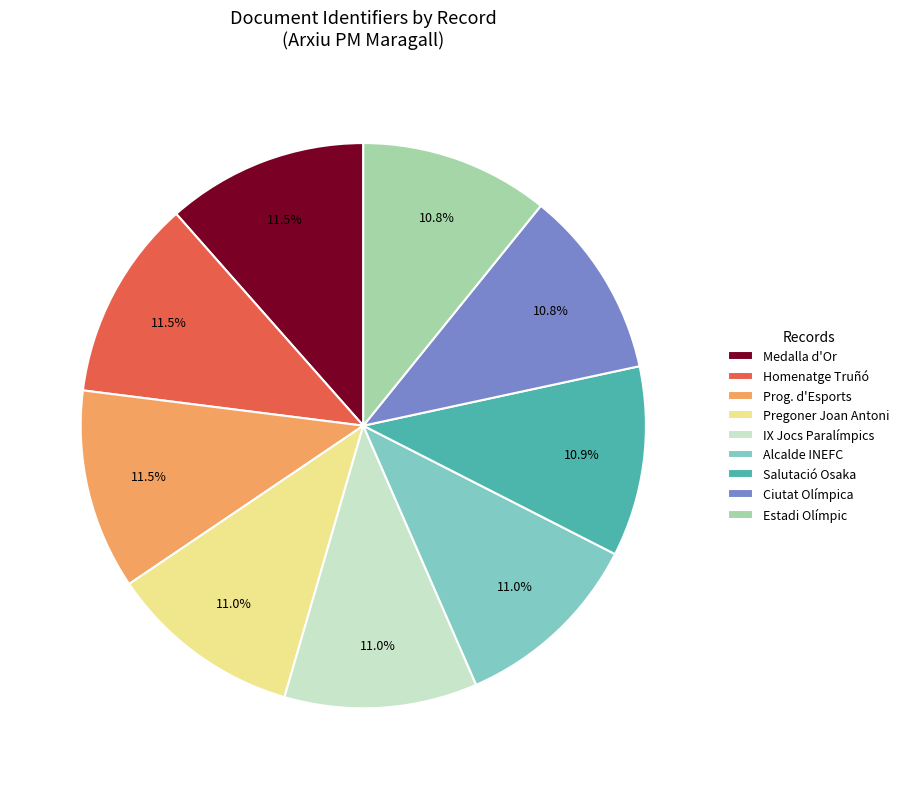

Do Alcalde INEFC and IX Jocs Paralímpics together represent more than half of the pie?

No